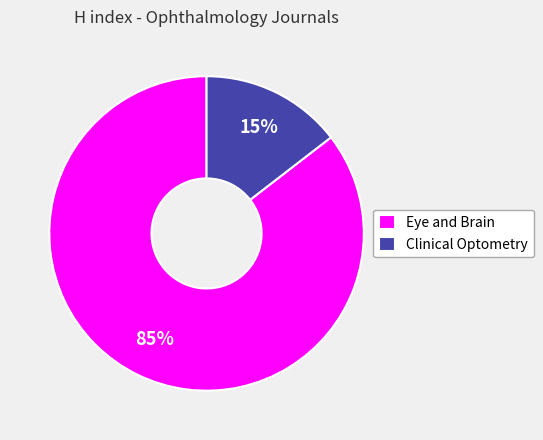

True or false: Eye and Brain accounts for 95% of the total.

False